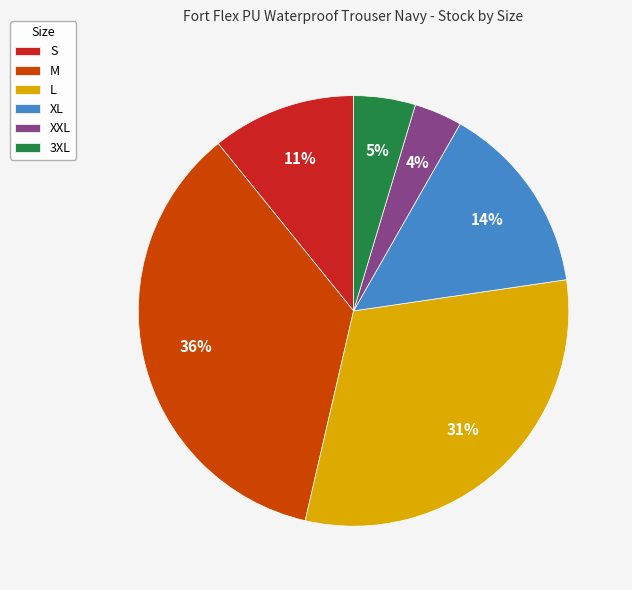

Between XXL and 3XL, which is larger?

3XL